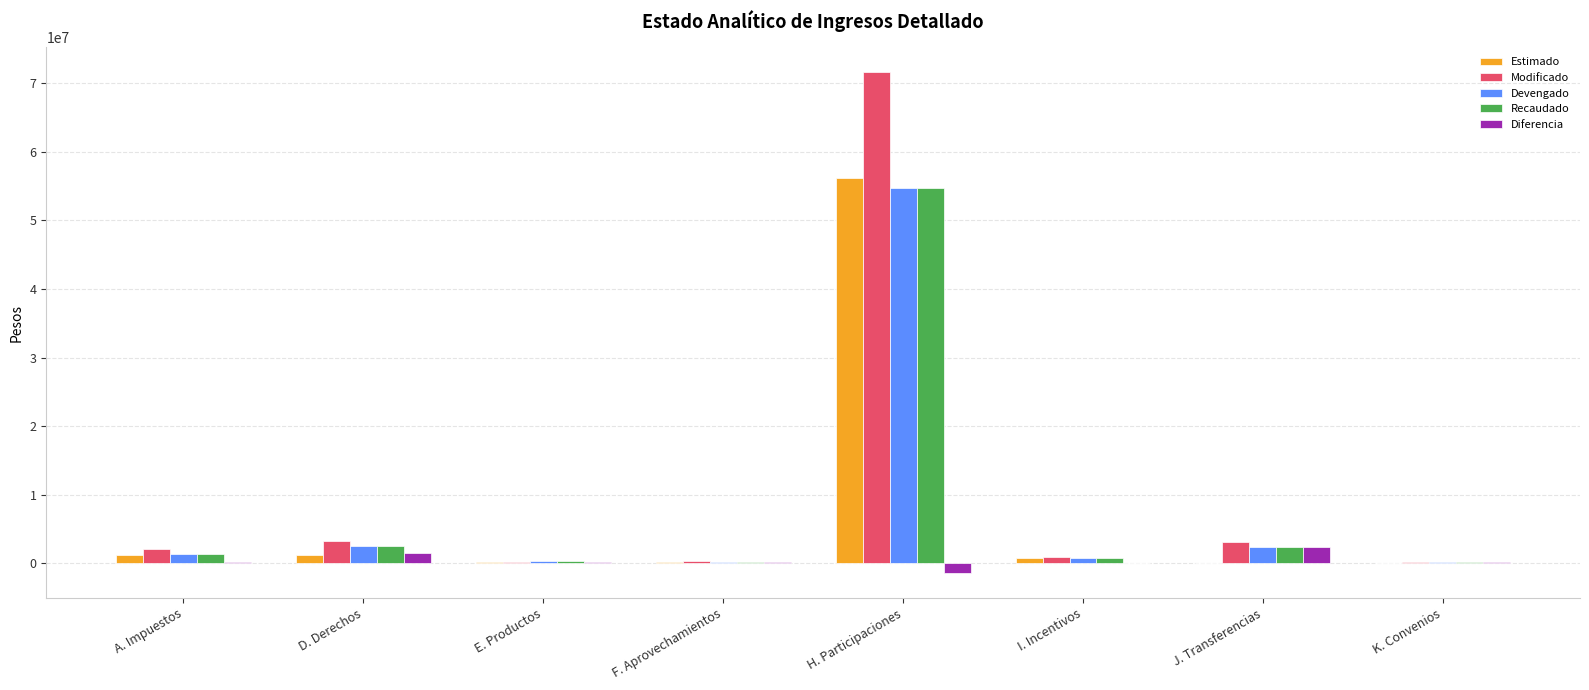

What is the maximum value for Recaudado?

54721680.1